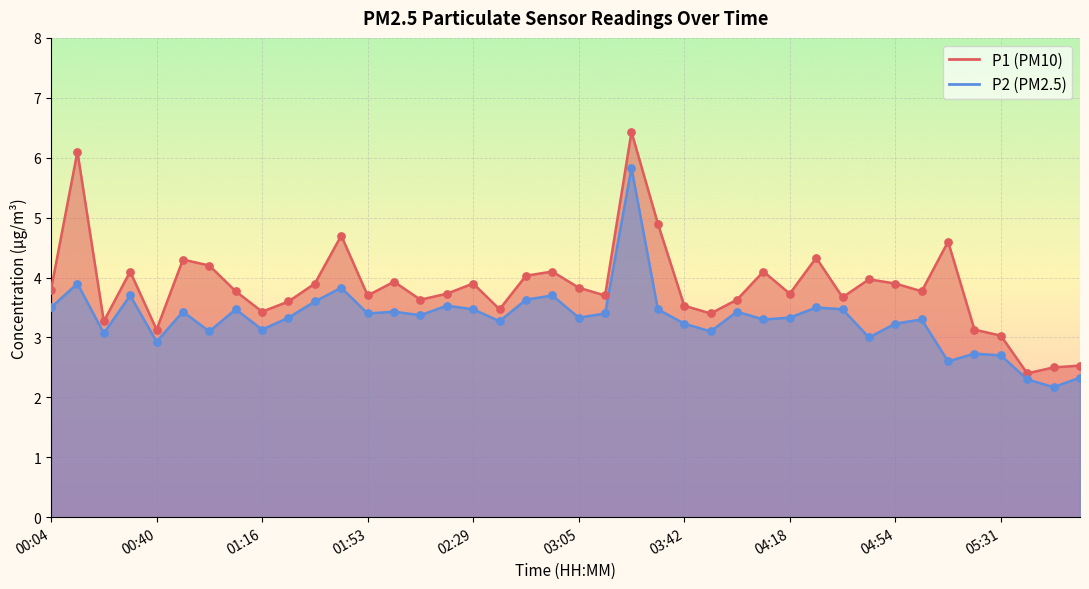

What are all the series names shown in the legend?

P1, P2